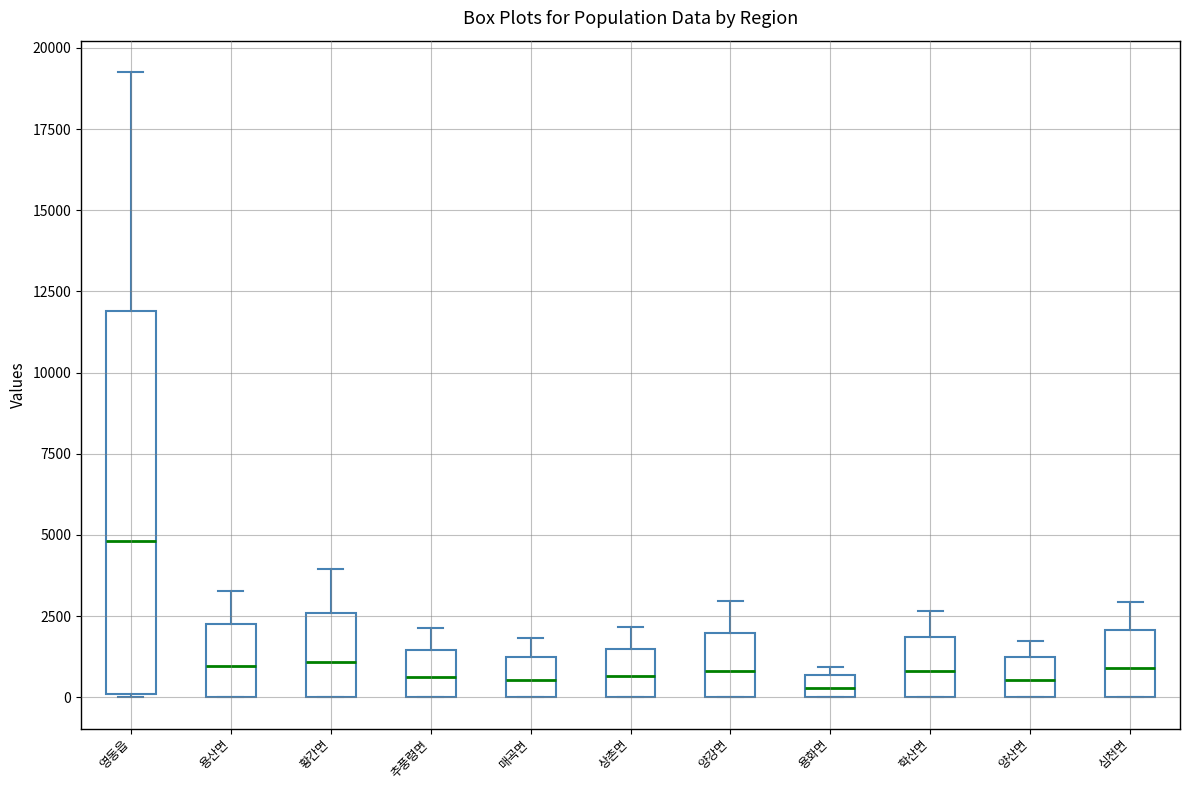

Comparing the boxes themselves (not the whiskers), which one is the tallest?

영동읍